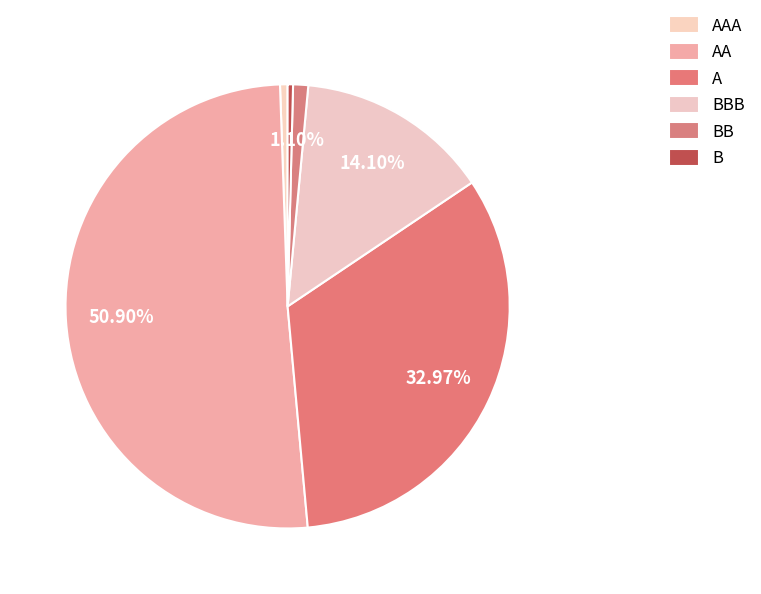

Which category accounts for the majority?

AA